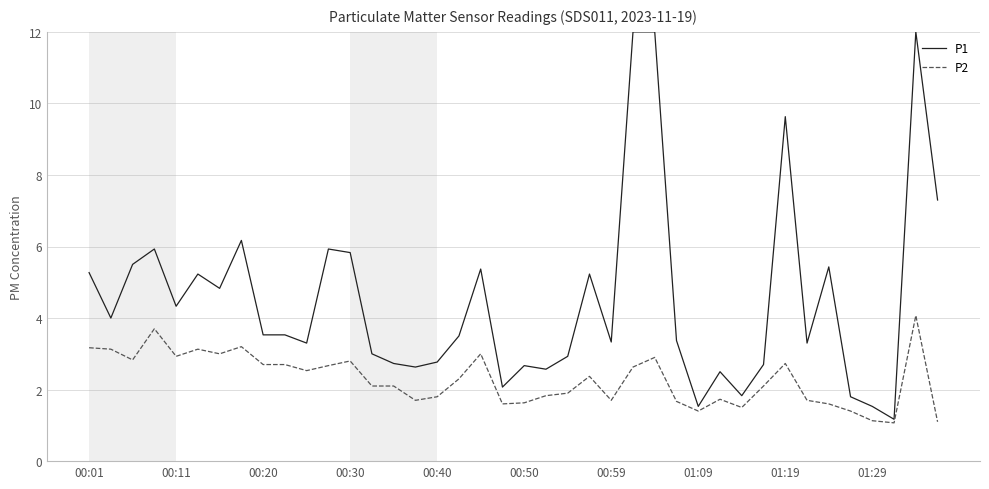

How many distinct data groups are displayed?

2